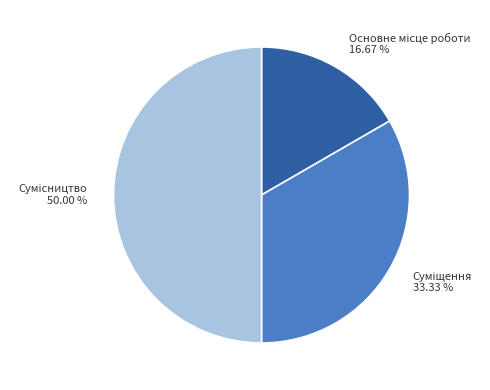

How many segments does this pie chart have?

3